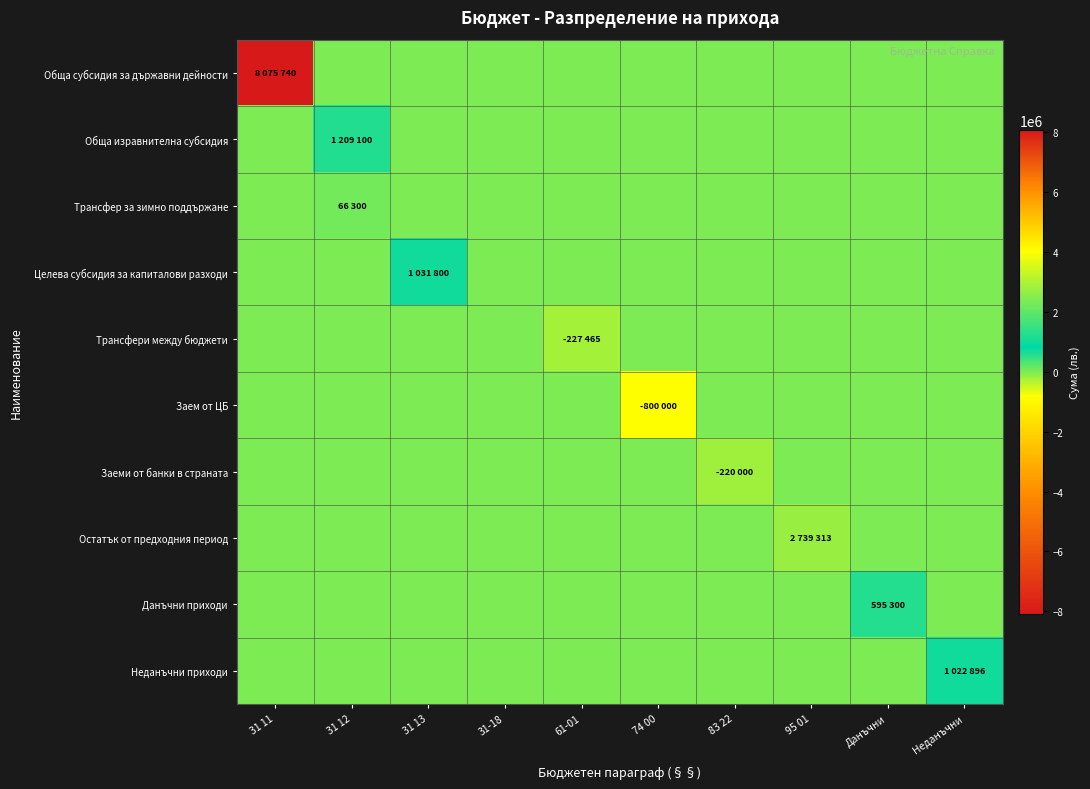

Reading right to left, list all the values displayed in this chart.

Обща субсидия за държавни дейности: Неданъчни=0	Данъчни=0	95 01=0	83 22=0	74 00=0	61-01=0	31-18=0	31 13=0	31 12=0	31 11=8075740
Обща изравнителна субсидия: Неданъчни=0	Данъчни=0	95 01=0	83 22=0	74 00=0	61-01=0	31-18=0	31 13=0	31 12=1209100	31 11=0
Трансфер за зимно поддържане: Неданъчни=0	Данъчни=0	95 01=0	83 22=0	74 00=0	61-01=0	31-18=0	31 13=0	31 12=66300	31 11=0
Целева субсидия за капиталови разходи: Неданъчни=0	Данъчни=0	95 01=0	83 22=0	74 00=0	61-01=0	31-18=0	31 13=1031800	31 12=0	31 11=0
Трансфери между бюджети: Неданъчни=0	Данъчни=0	95 01=0	83 22=0	74 00=0	61-01=-227465	31-18=0	31 13=0	31 12=0	31 11=0
Заем от ЦБ: Неданъчни=0	Данъчни=0	95 01=0	83 22=0	74 00=-800000	61-01=0	31-18=0	31 13=0	31 12=0	31 11=0
Заеми от банки в страната: Неданъчни=0	Данъчни=0	95 01=0	83 22=-220000	74 00=0	61-01=0	31-18=0	31 13=0	31 12=0	31 11=0
Остатък от предходния период: Неданъчни=0	Данъчни=0	95 01=2739313	83 22=0	74 00=0	61-01=0	31-18=0	31 13=0	31 12=0	31 11=0
Данъчни приходи: Неданъчни=0	Данъчни=595300	95 01=0	83 22=0	74 00=0	61-01=0	31-18=0	31 13=0	31 12=0	31 11=0
Неданъчни приходи: Неданъчни=1022896	Данъчни=0	95 01=0	83 22=0	74 00=0	61-01=0	31-18=0	31 13=0	31 12=0	31 11=0